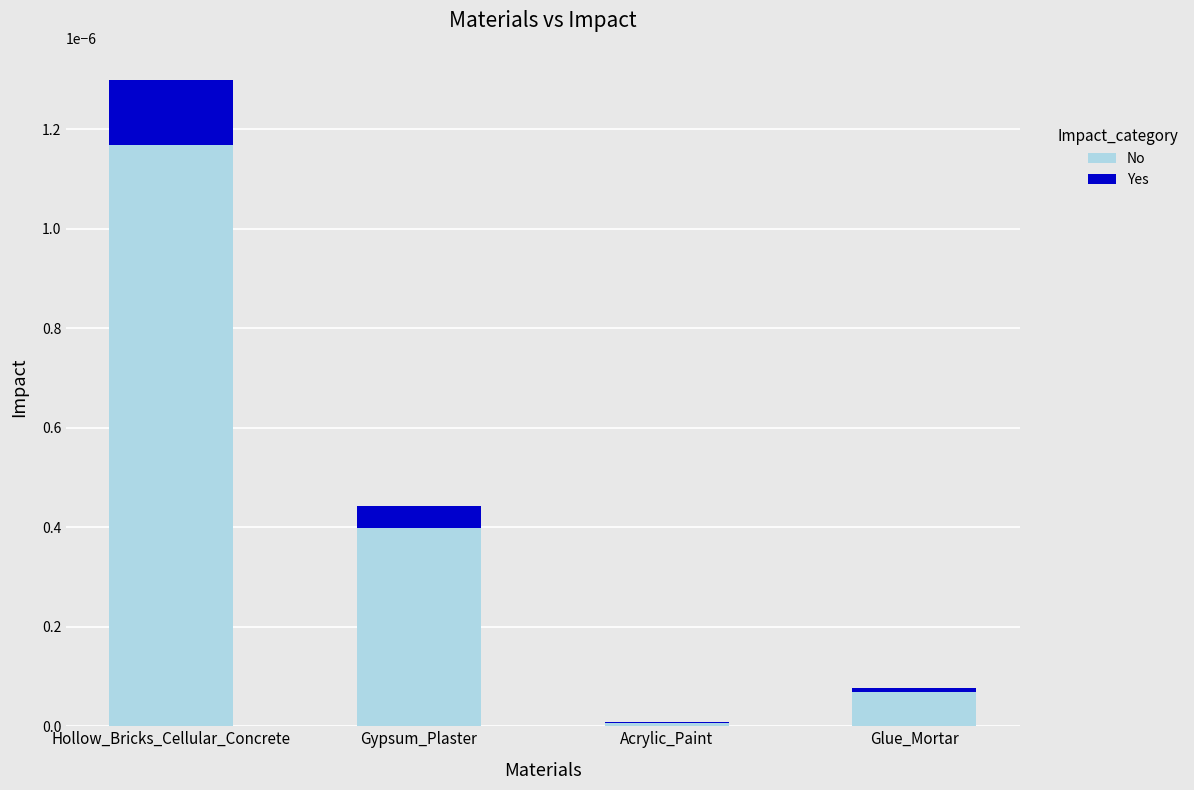

Where is No nearest to the value 0?

Acrylic_Paint